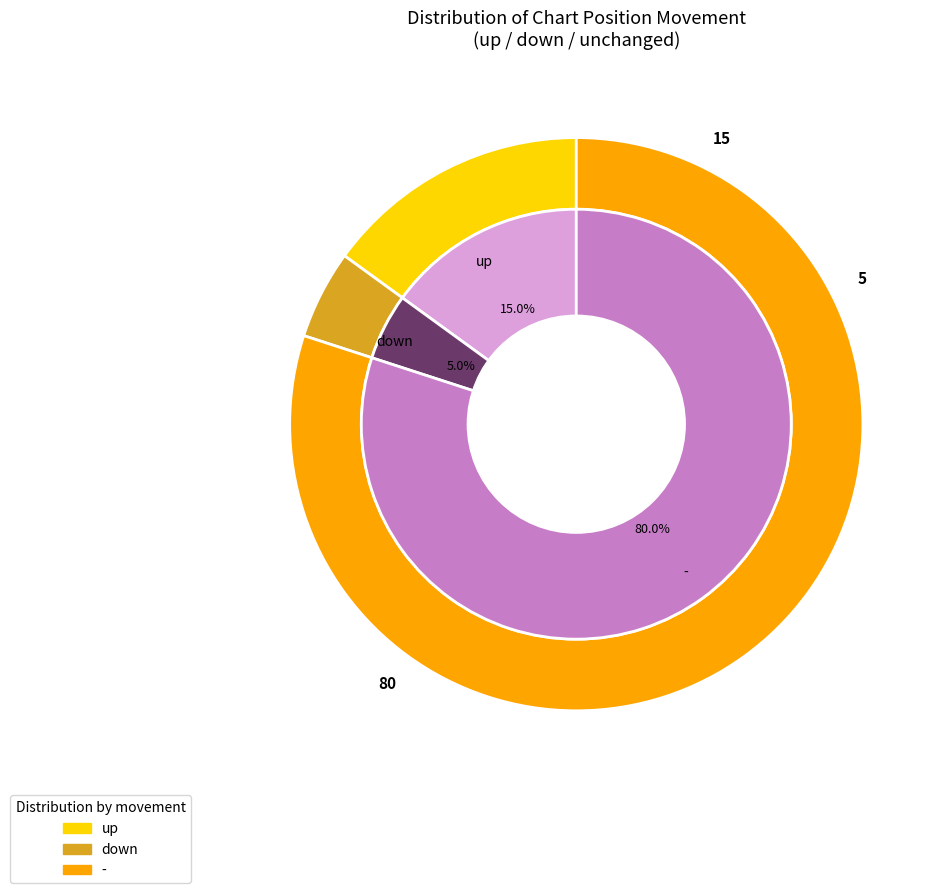

What is the ratio of the value at up to the value at down?

3.0